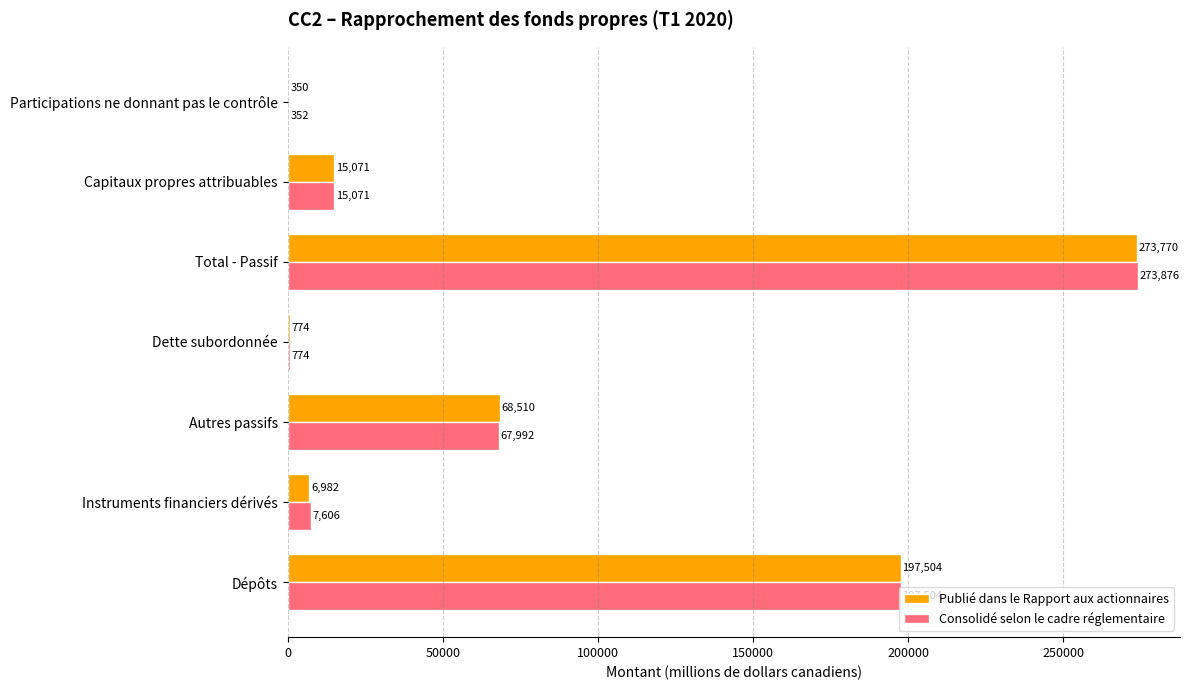

What is the maximum value shown in the chart?

273876